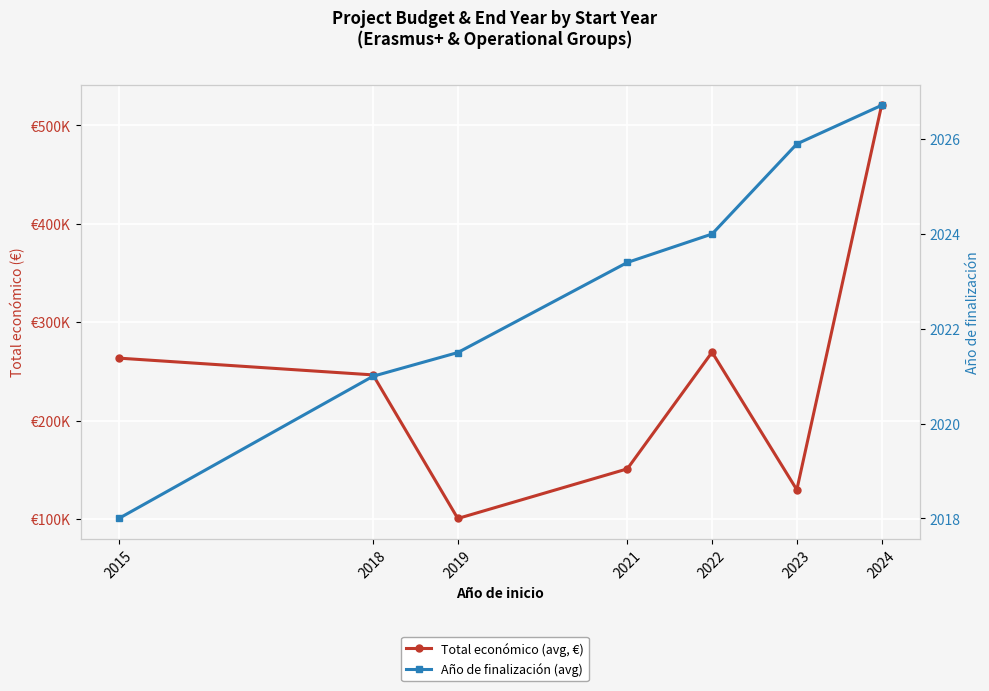

Is it true that Total económico (avg, €) equals 66127.7 at 2019?

False